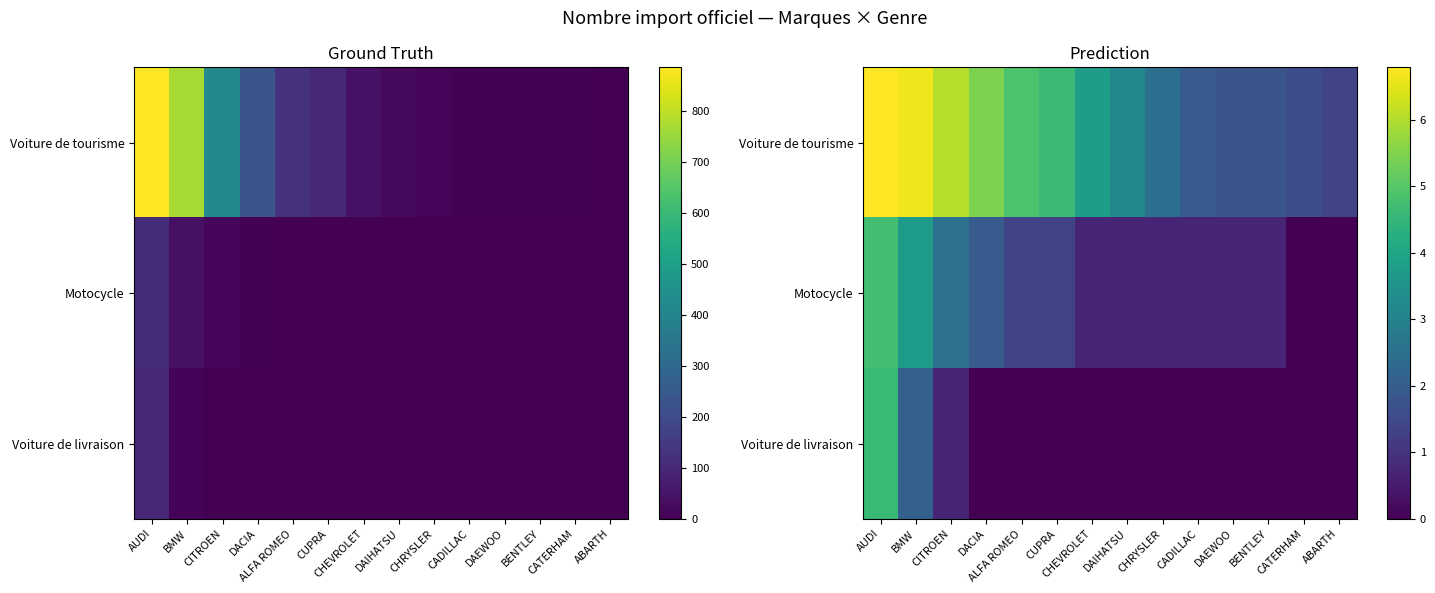

Which has a higher value, CADILLAC or ALFA ROMEO?

ALFA ROMEO